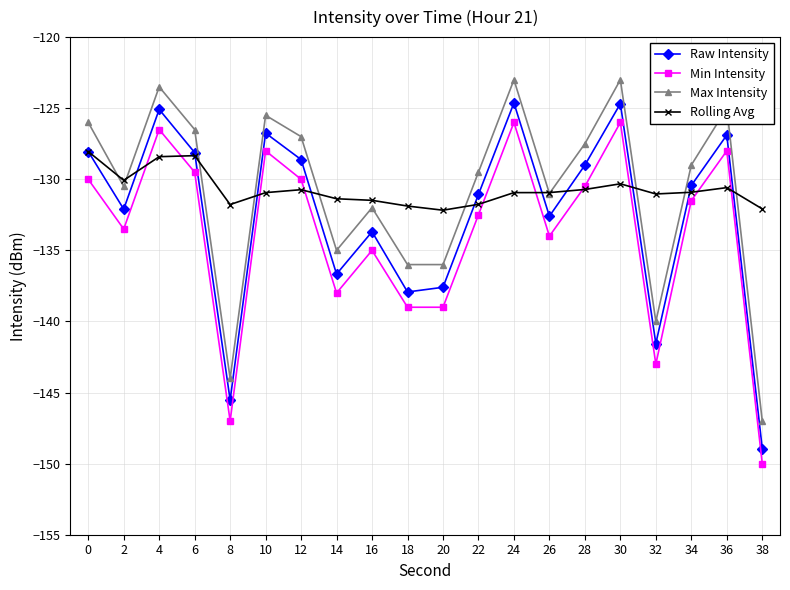

What is the value of the Rolling Avg point at the 4th from the left?

-128.3